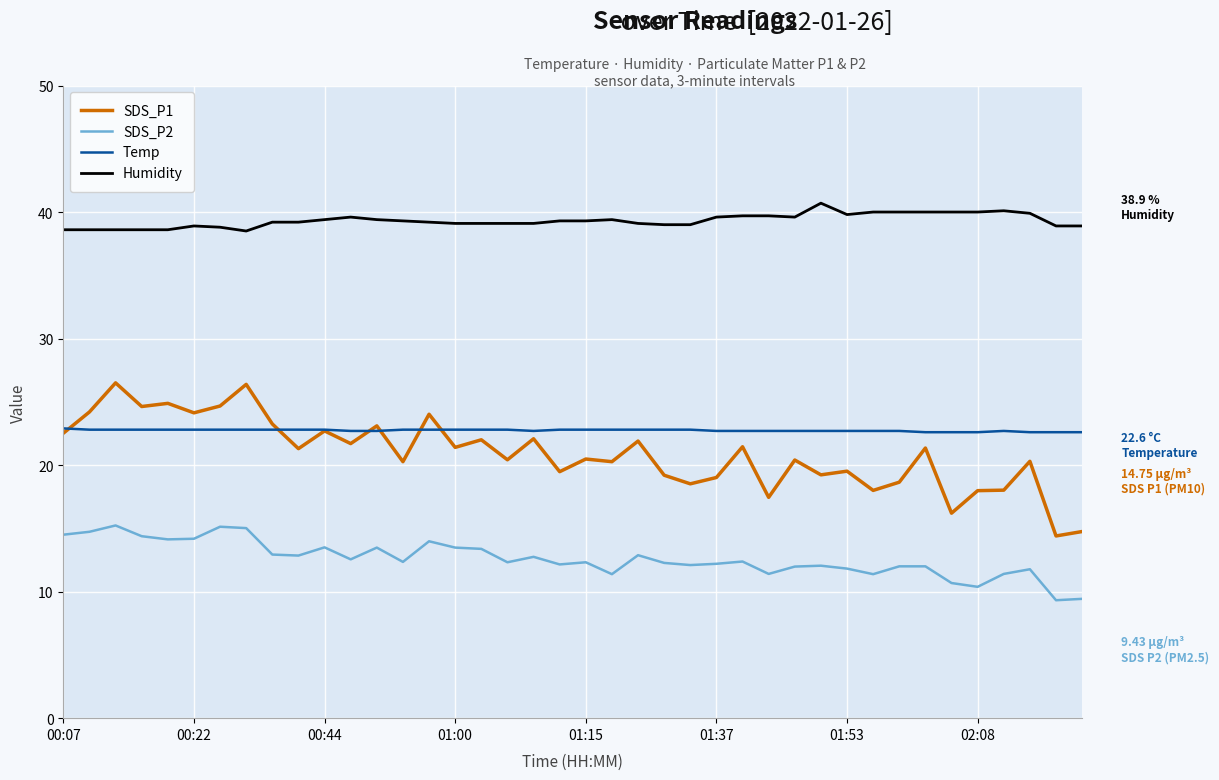

True or false: Humidity and Temp intersect in this chart.

False